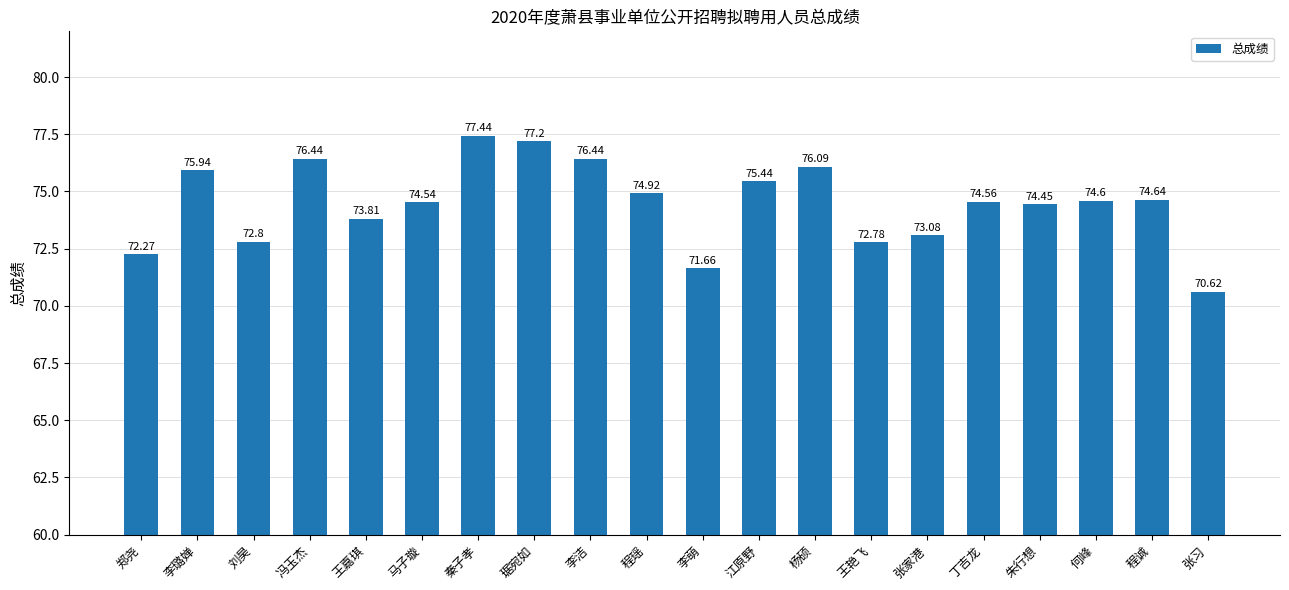

What is the change in value from 程瑶 to 李萌?

-3.3